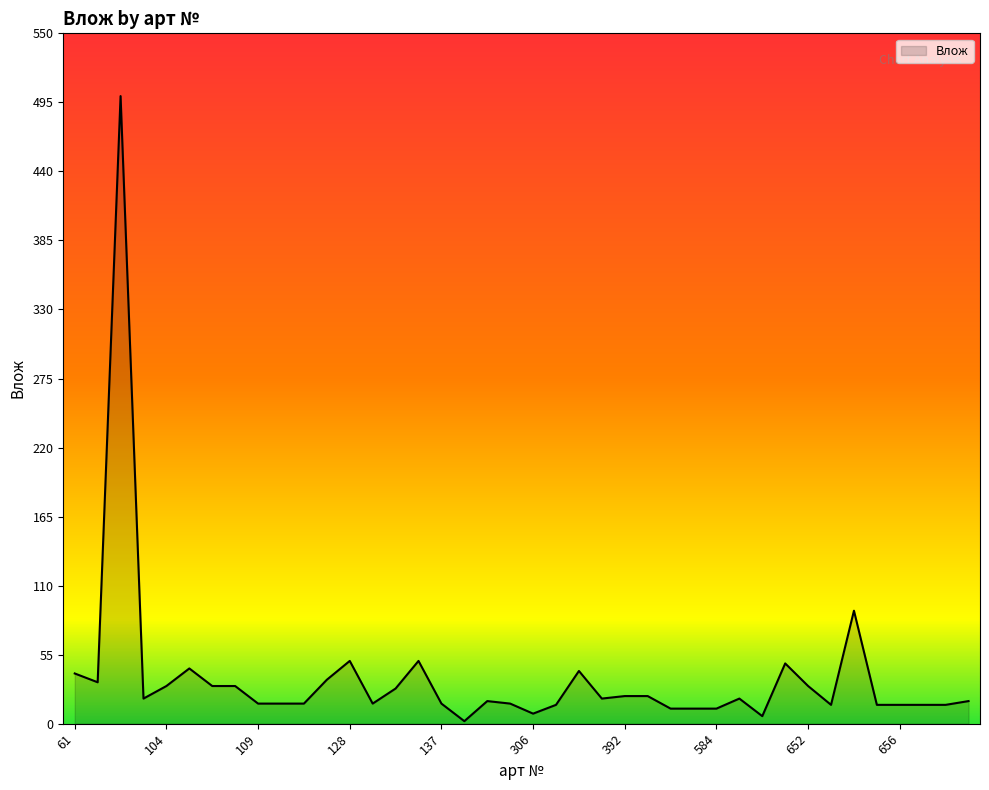

What is the greatest value displayed?

500